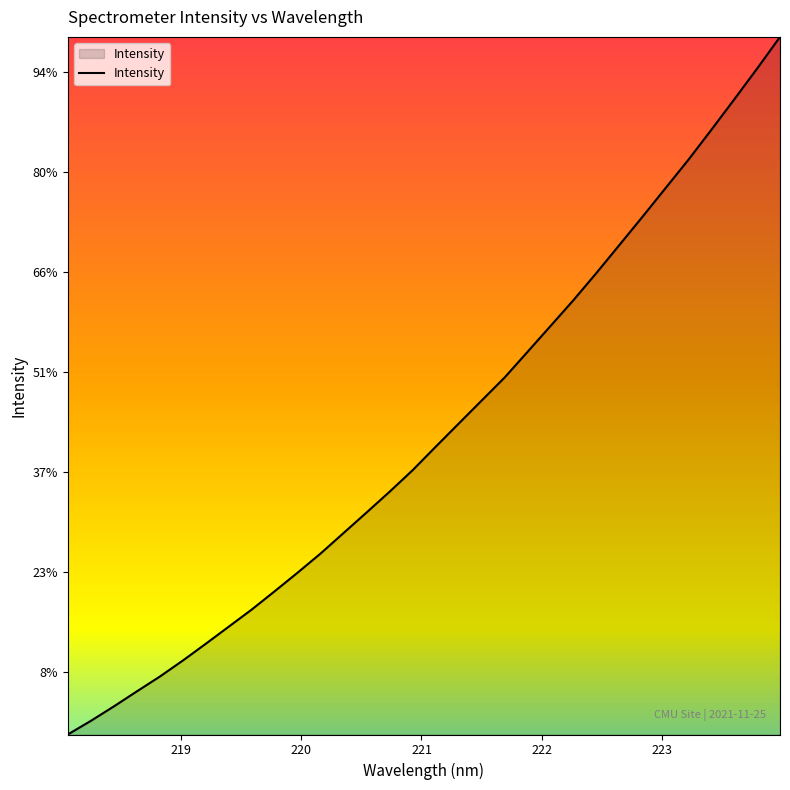

True or false: the data has more than 1 interior local peaks.

False